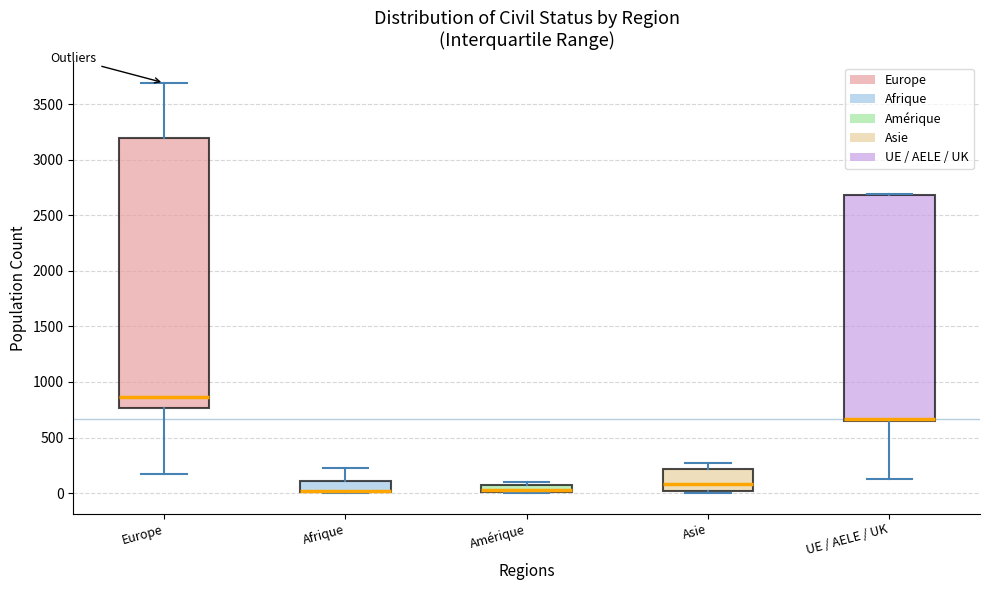

Where does the upper whisker of the box for Afrique end on the y-axis? The values are not printed on the chart, so give them approximately, as read against the axis.

250